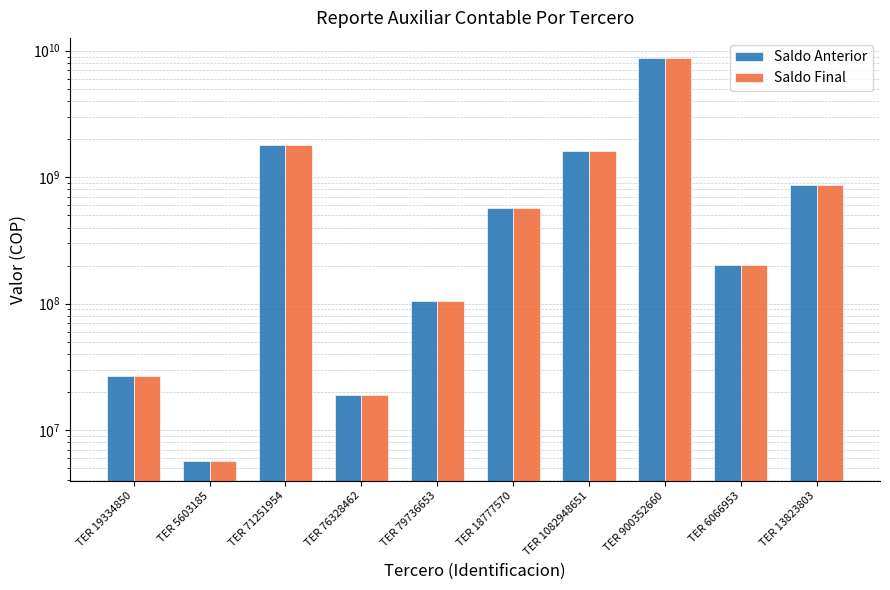

What are all the series names shown in the legend?

Saldo Anterior, Saldo Final